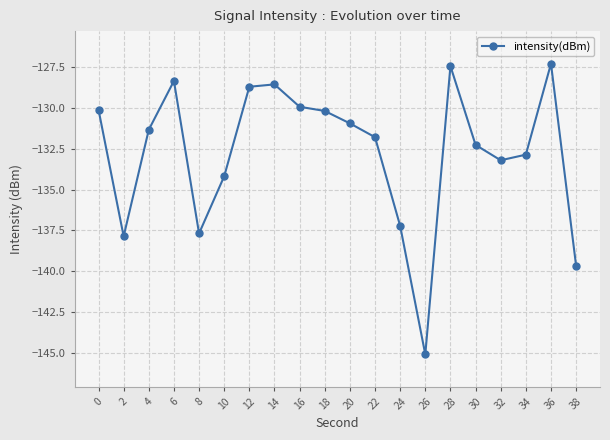

What is the maximum value shown in the chart?

-127.3